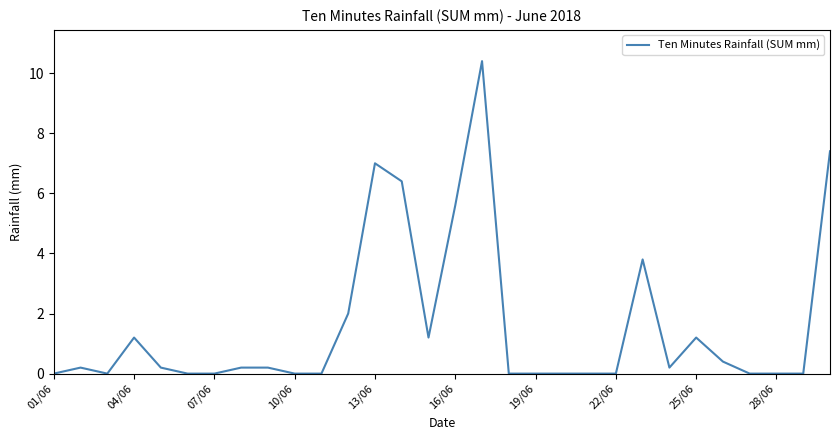

What is the difference between the maximum and minimum values?

10.4